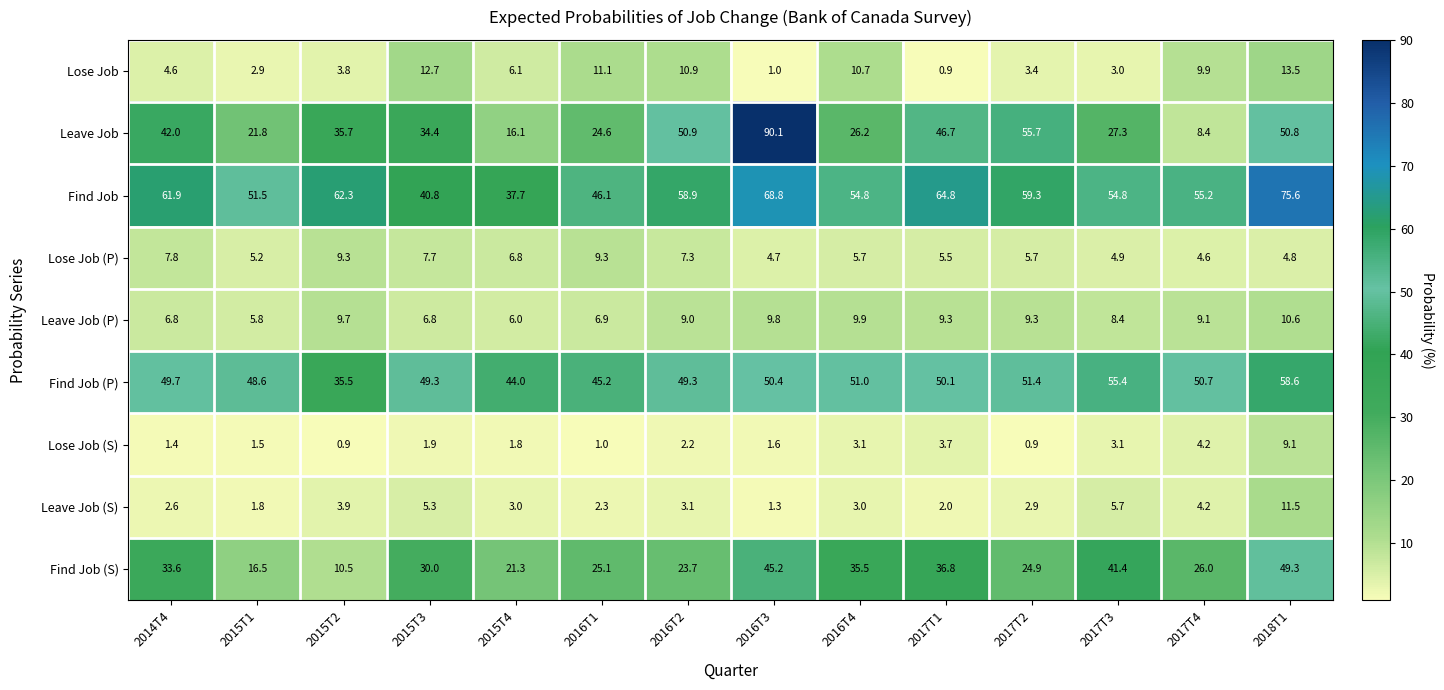

Between 2015T1 and 2015T3, which series saw the biggest shift?

Find Job (S)